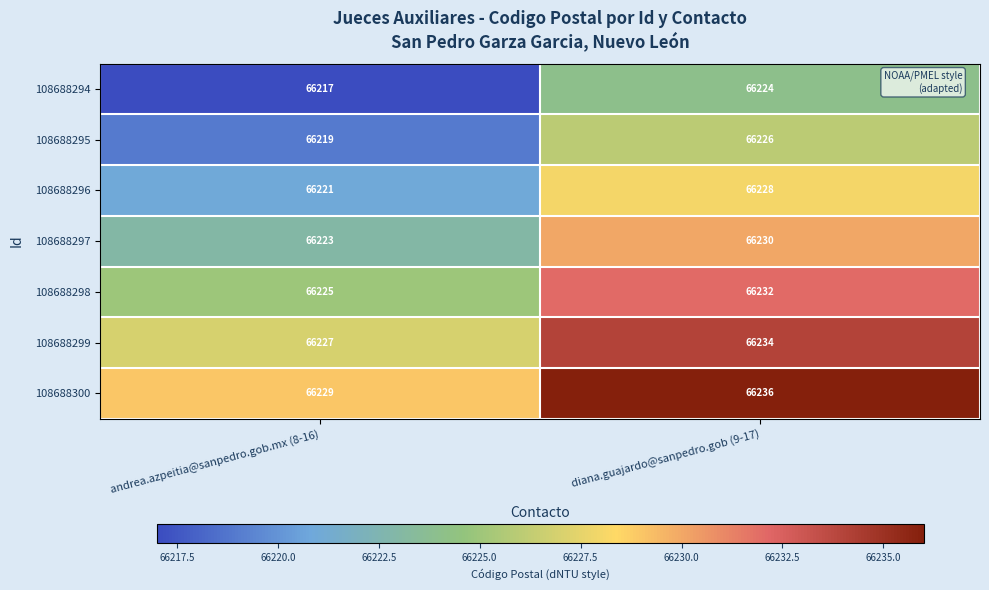

Reading left to right, list all the values displayed in this chart.

108688294: 66217	66224
108688295: 66219	66226
108688296: 66221	66228
108688297: 66223	66230
108688298: 66225	66232
108688299: 66227	66234
108688300: 66229	66236